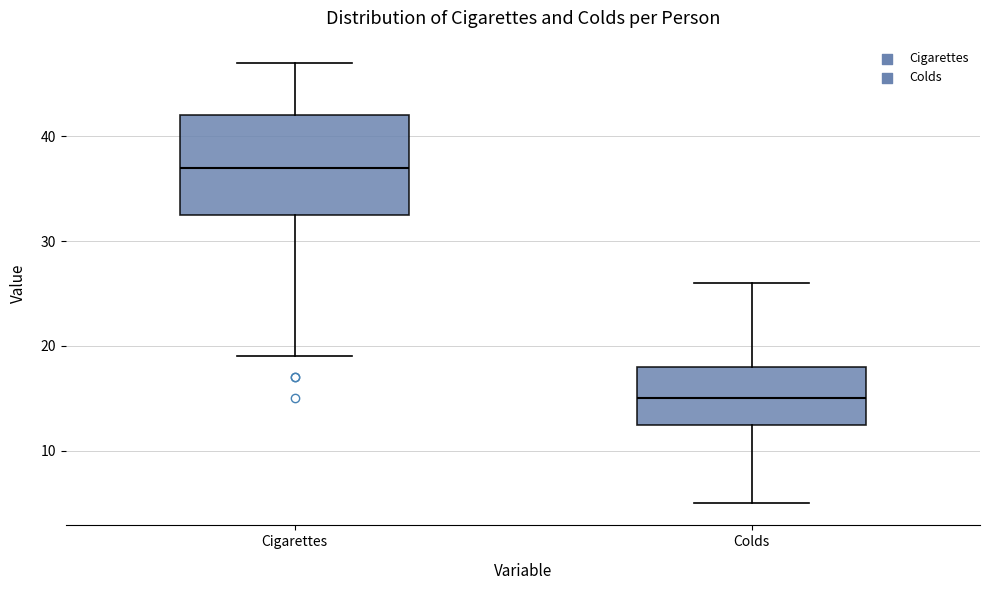

Which box has the highest median line?

Cigarettes